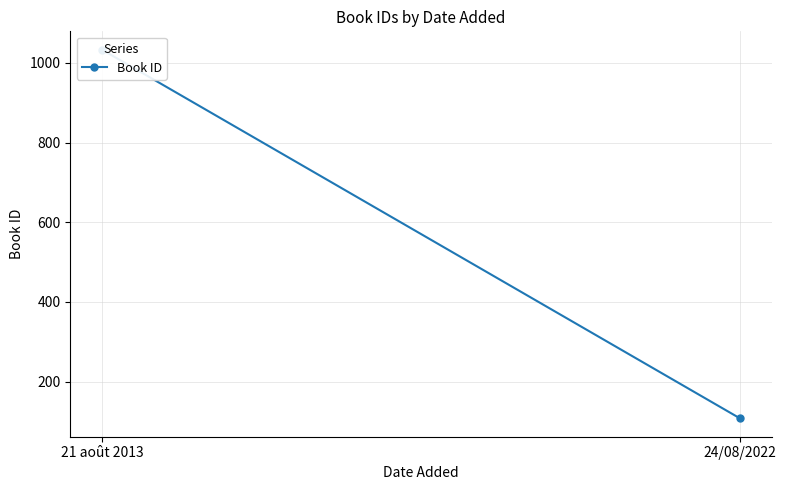

List the labels in order of value, smallest first.

24/08/2022, 21 août 2013